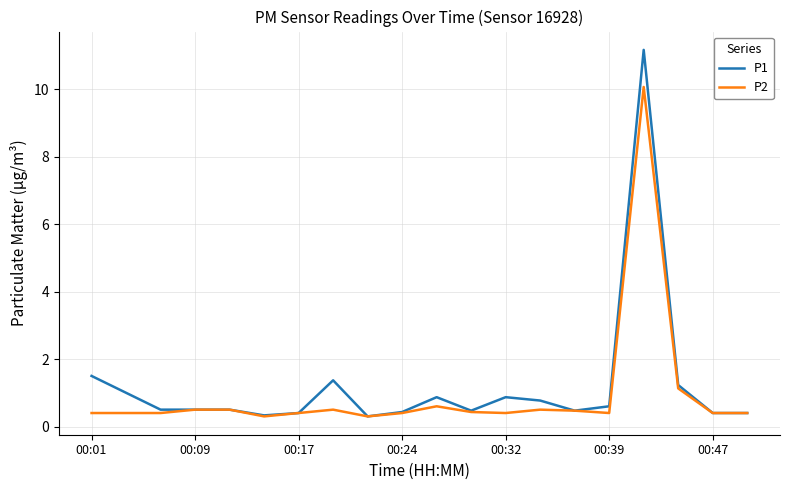

Which series has the largest range (max minus min)?

P1